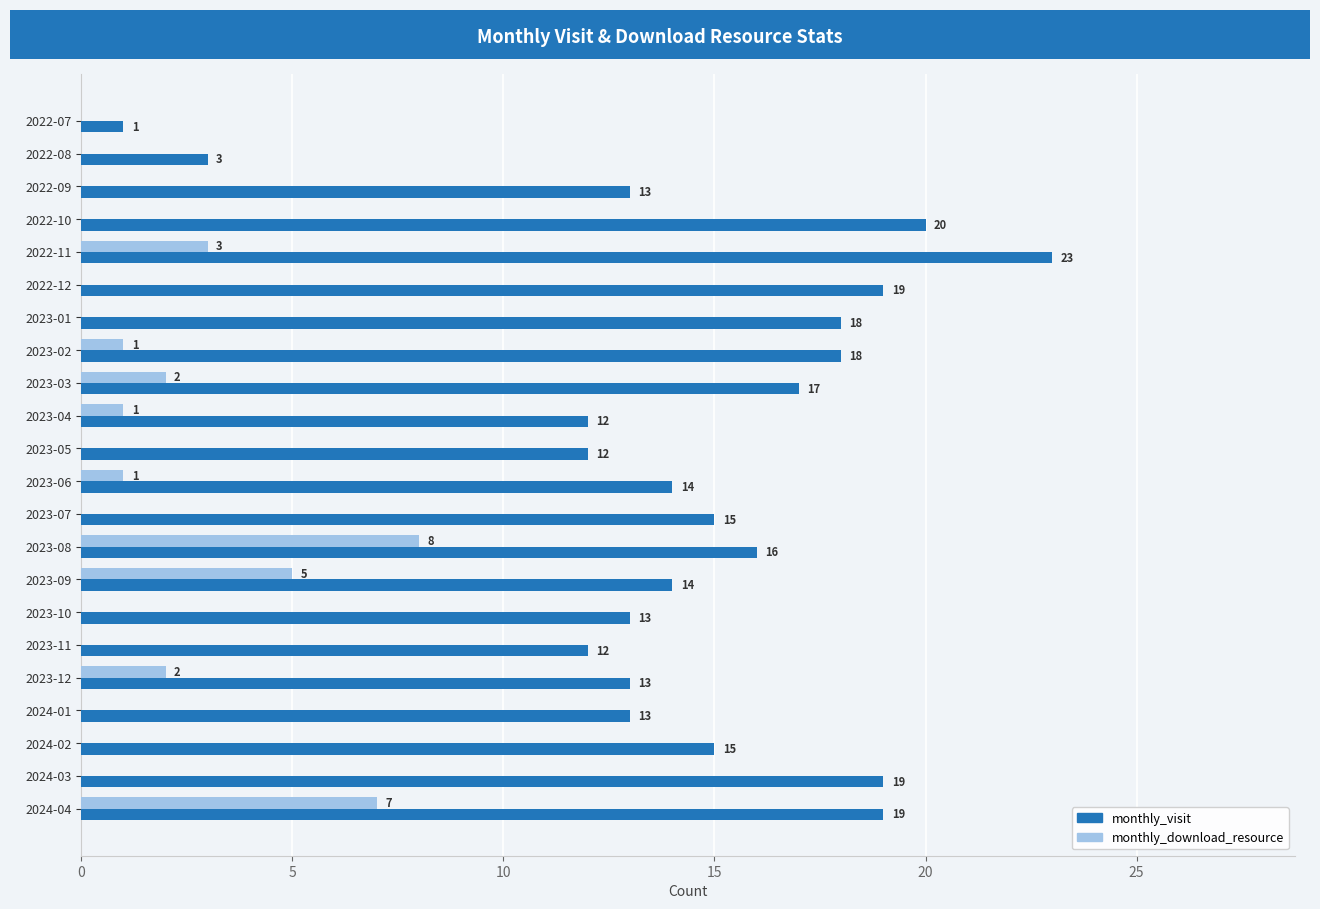

The value of monthly_visit at 2023-05 is 3. True or false?

False